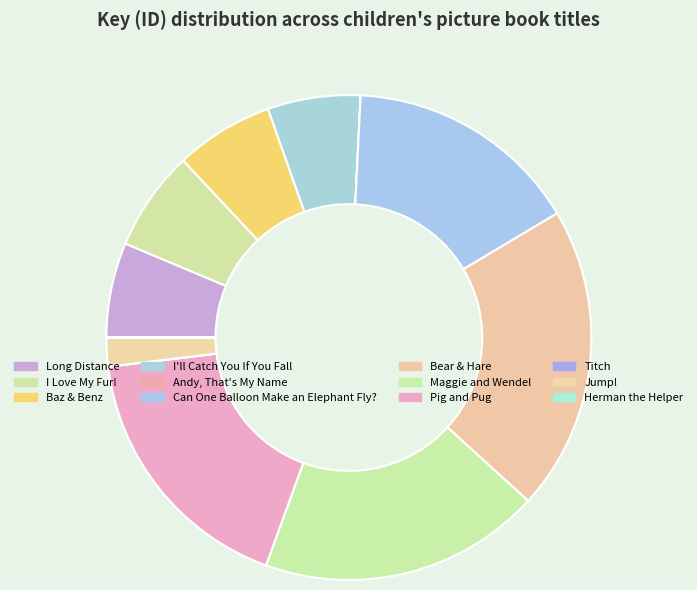

What percentage is the Can One Balloon Make an Elephant Fly? slice, to the nearest percent?

16%